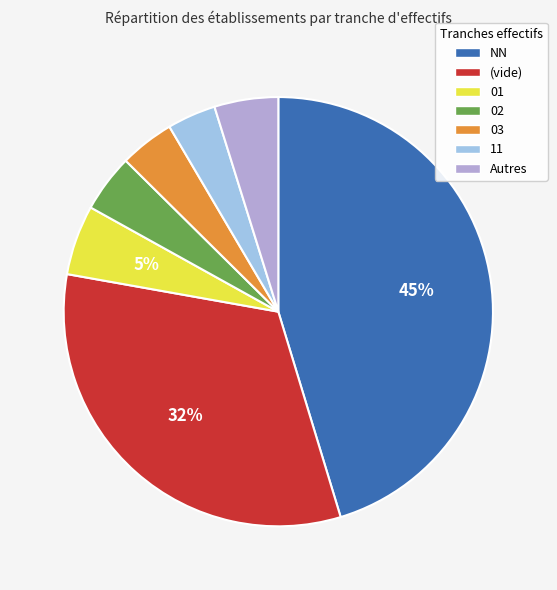

Is there a majority slice in this chart?

No